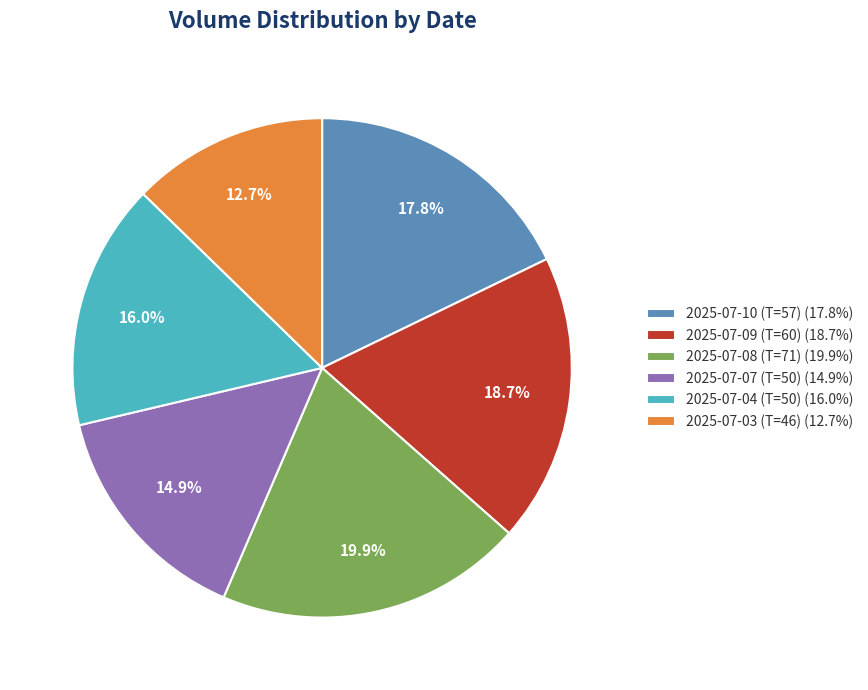

Is there any slice that represents more than half of the pie?

No